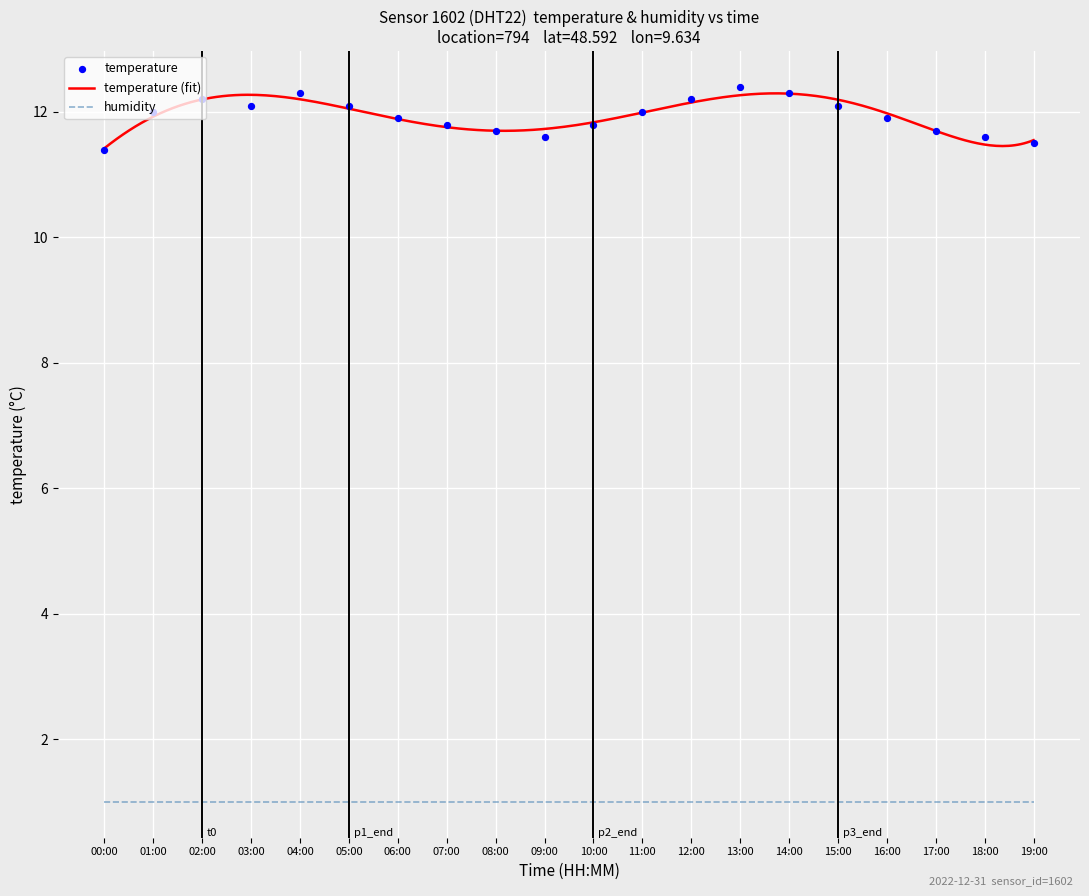

Which has a higher value, 00:00 or 14:00?

14:00